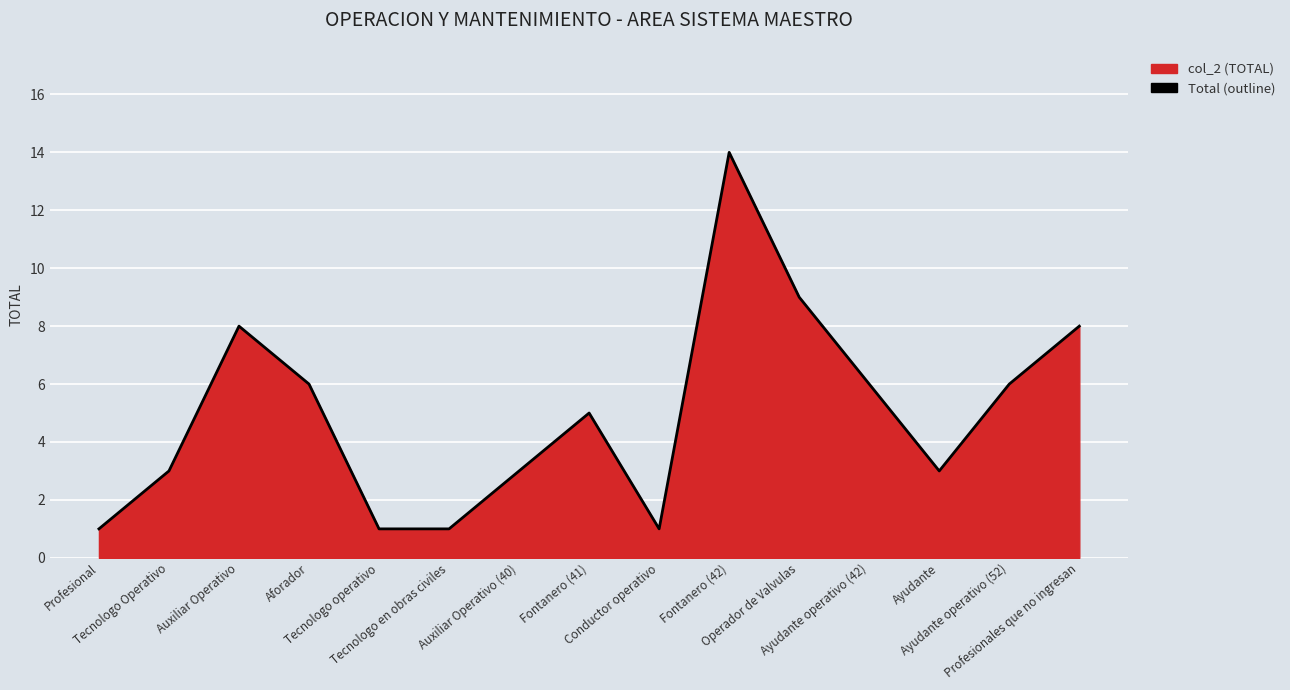

At which category does the chart reach its minimum across all series?

Profesional